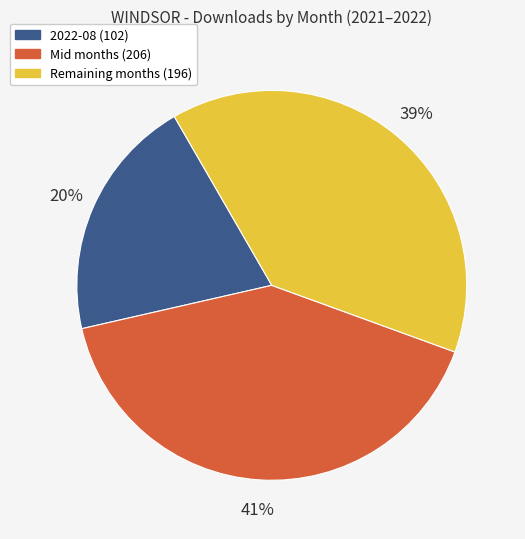

To the nearest percent, what is the average slice percentage?

33%